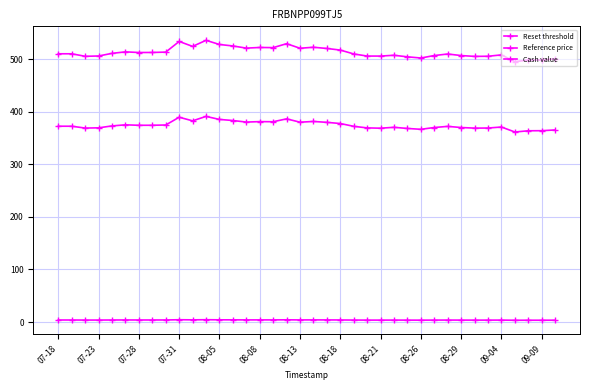

How many lines are shown in the chart?

3